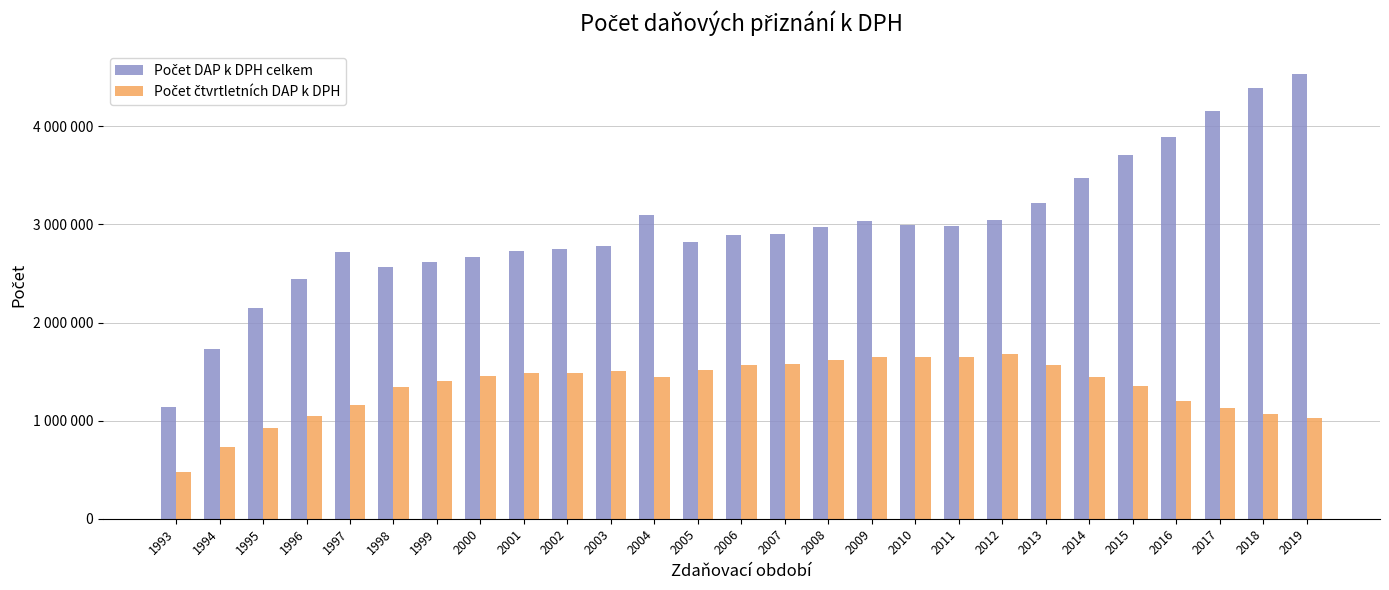

Rank the series by their maximum value, from lowest to highest.

Počet čtvrtletních DAP k DPH, Počet DAP k DPH celkem